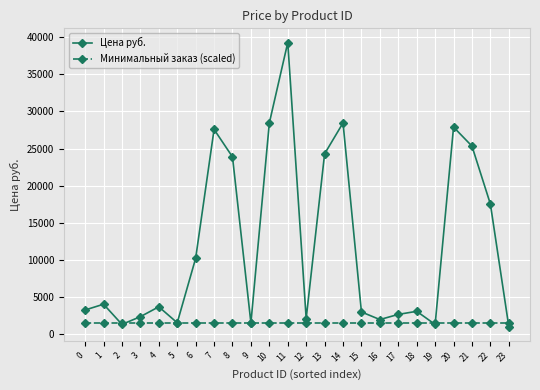

What is the value of the Цена руб. point at the 6th from the left?

1493.0